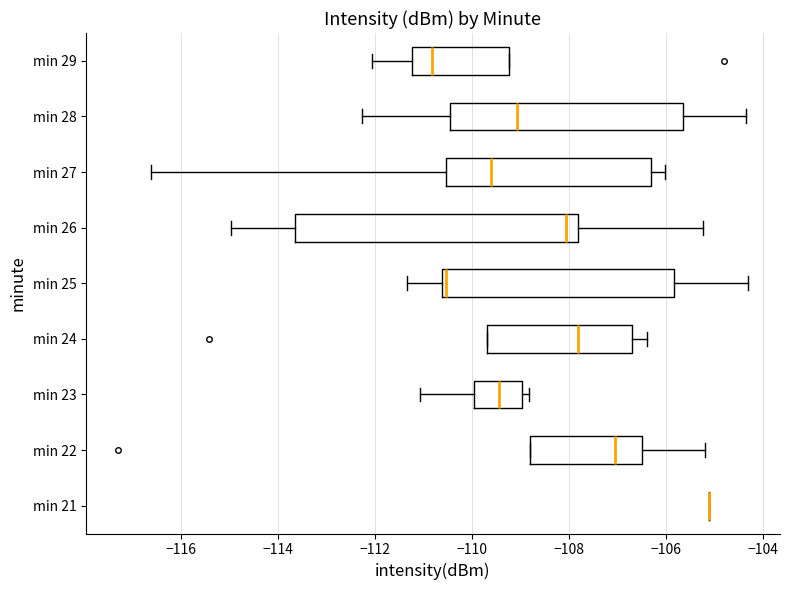

Reading bottom to top, read every box against the x-axis: the position of its median line, the range the box covers, and the ends of its whiskers. The values are not printed on the chart, so give them approximately, as read against the axis.

min 21: box collapsed to a line at -105.0, whiskers -105.0 to -105.0
min 22: median -107.0, box -108.8 to -106.4, whiskers -108.8 to -105.2
min 23: median -109.4, box -110.0 to -109.0, whiskers -111.0 to -108.8
min 24: median -107.8, box -109.6 to -106.6, whiskers -109.6 to -106.4
min 25: median -110.6 (just right of the box's left edge), box -110.6 to -105.8, whiskers -111.4 to -104.2
min 26: median -108.0, box -113.6 to -107.8, whiskers -115.0 to -105.2
min 27: median -109.6, box -110.6 to -106.4, whiskers -116.6 to -106.0
min 28: median -109.0, box -110.4 to -105.6, whiskers -112.2 to -104.4
min 29: median -110.8, box -111.2 to -109.2, whiskers -112.0 to -109.2